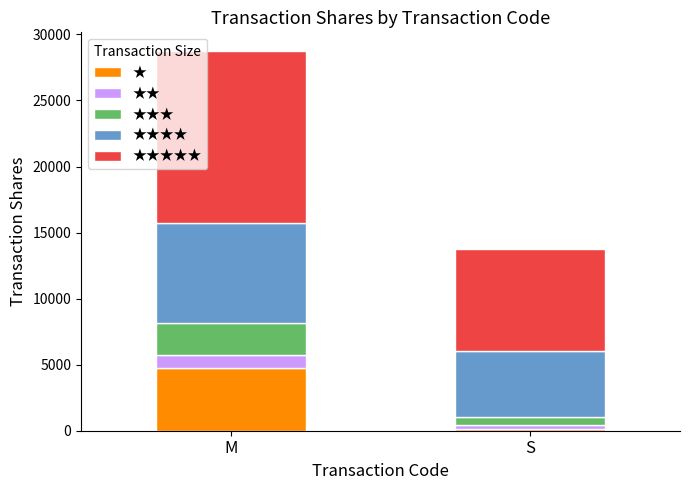

What is the maximum value for ★?

4755